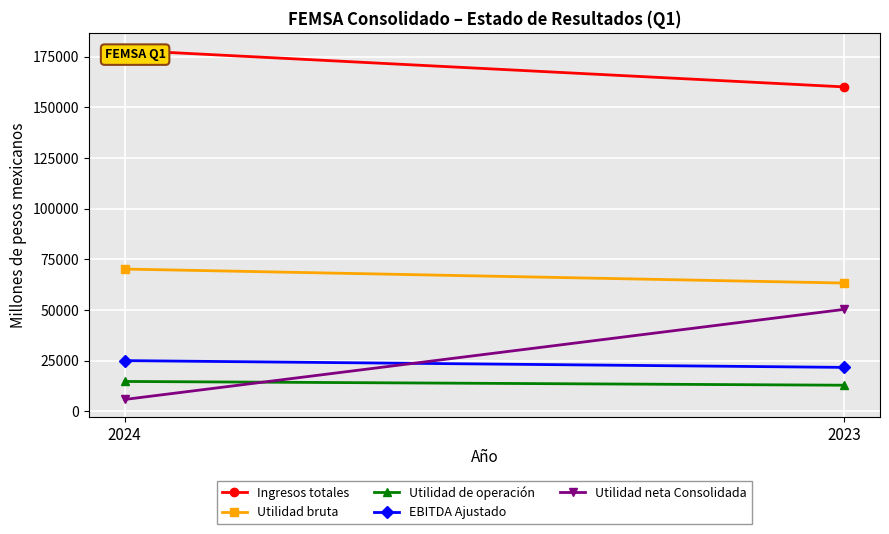

How many Utilidad neta Consolidada values are between 5884 and 50329?

2